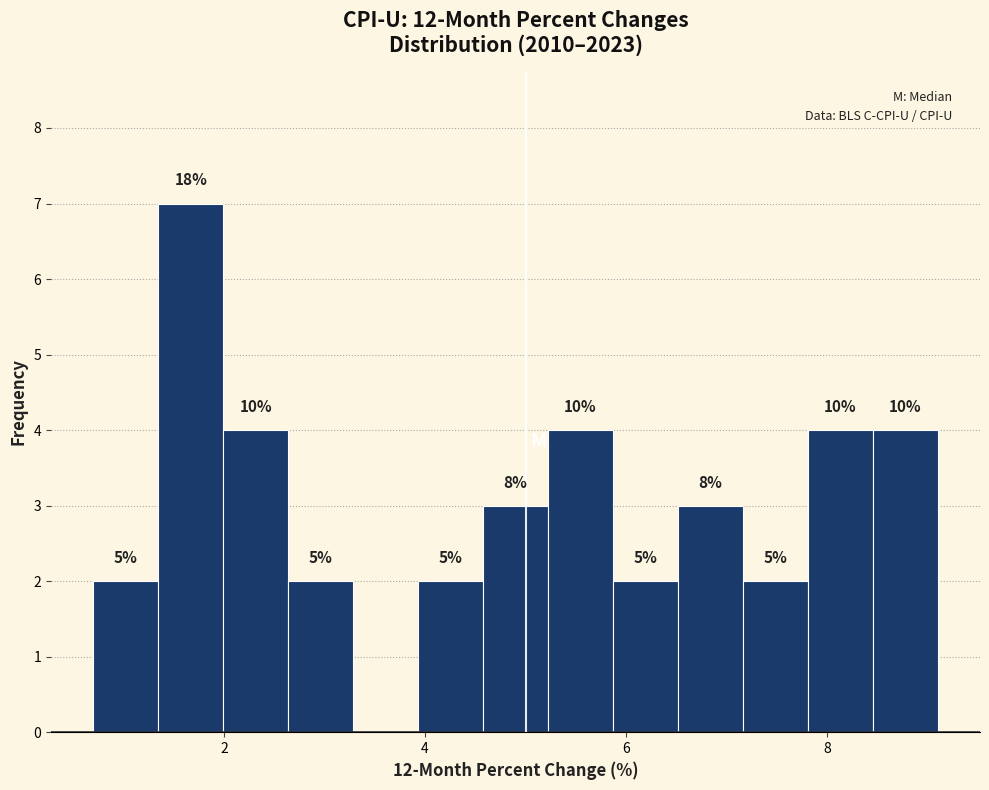

Read against the x-axis, roughly where is the centre of the tallest bar?

1.6